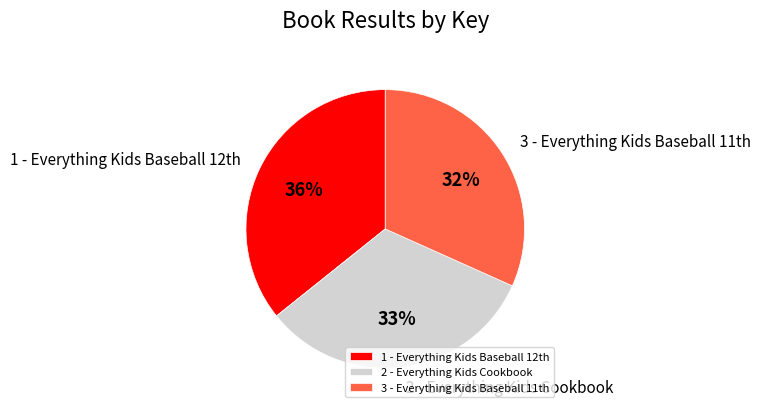

To the nearest percent, what percentage of the pie is 2 - Everything Kids Cookbook?

33%